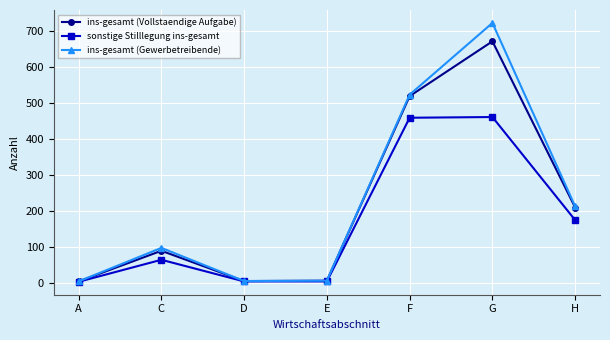

Count the number of categories in the chart.

7